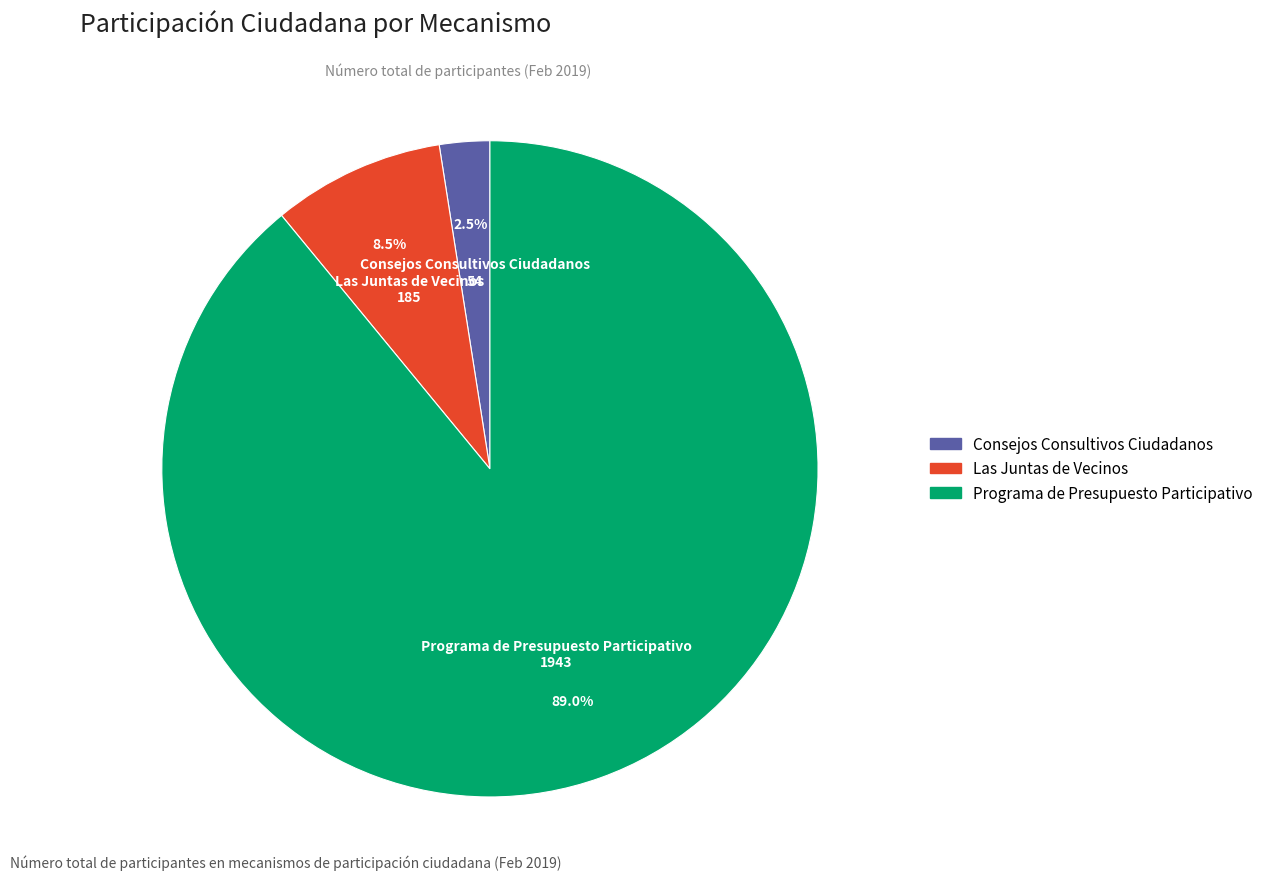

What is the ratio of the value at Consejos Consultivos Ciudadanos to the value at Las Juntas de Vecinos?

0.3